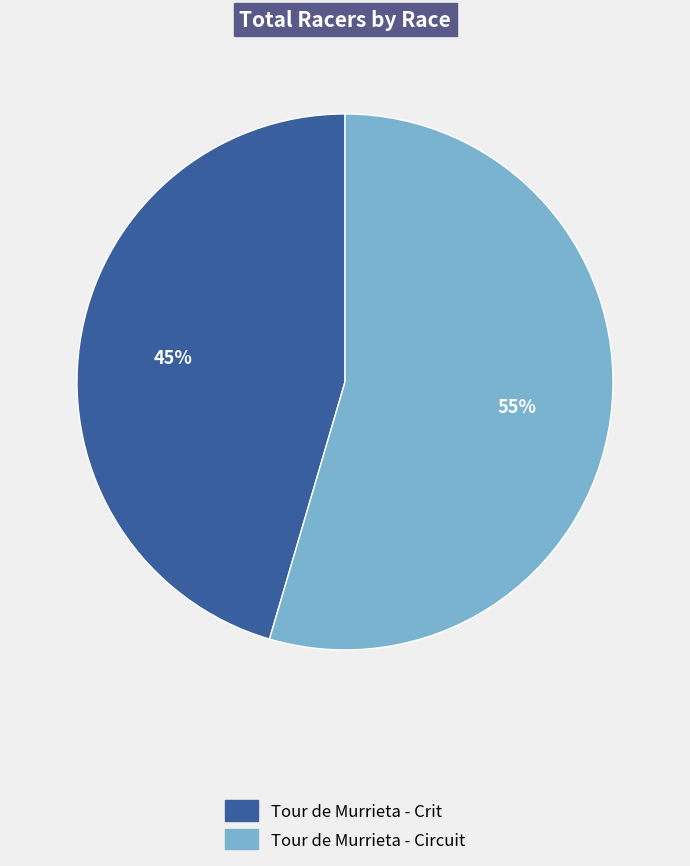

How many segments does this pie chart have?

2